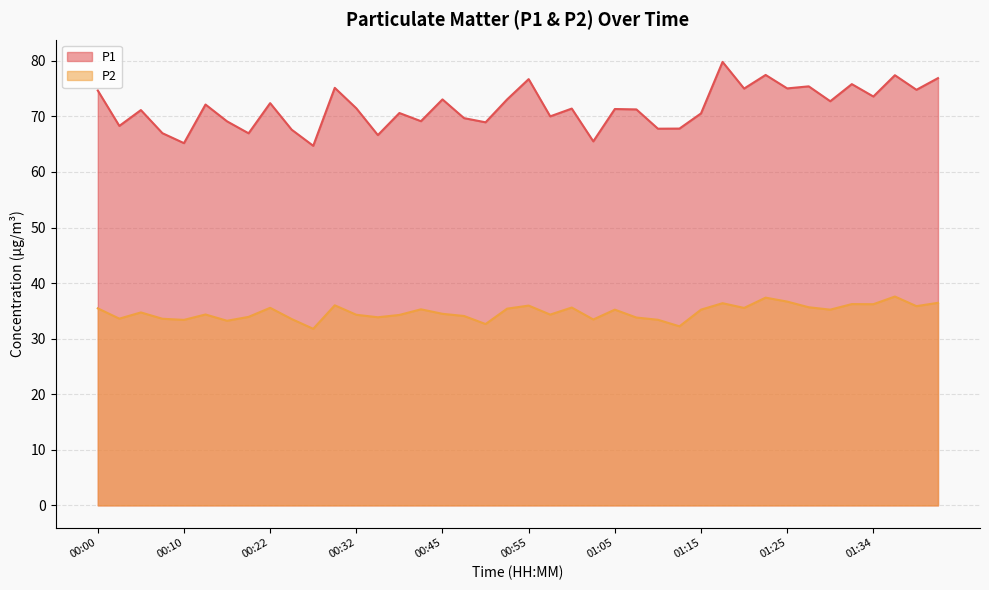

Which category has the lowest value in the P1 series?

00:28